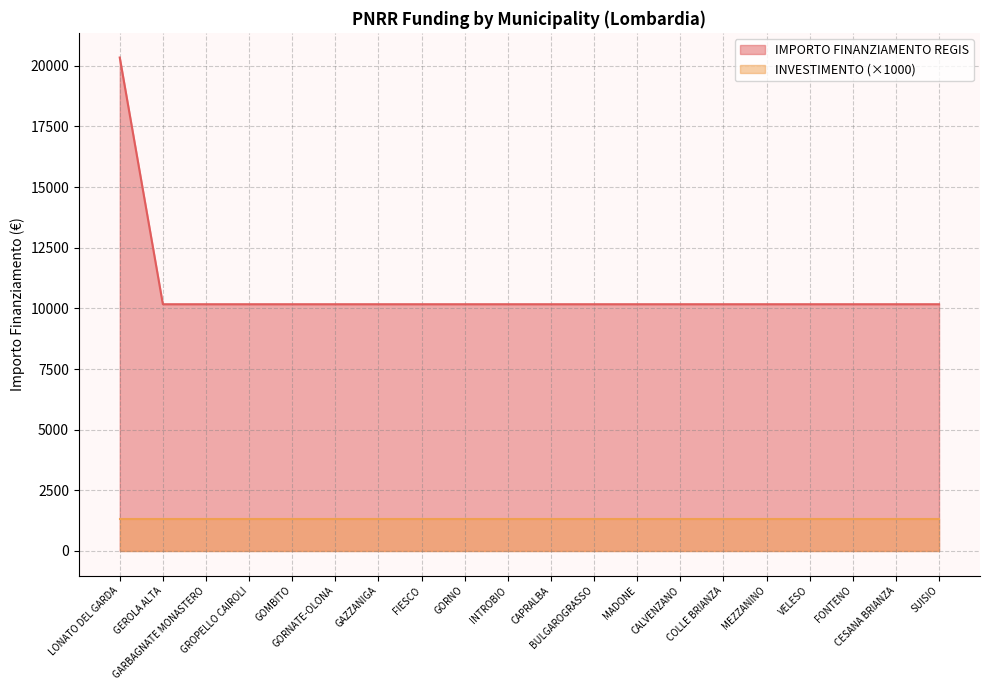

What is the minimum value shown in the chart?

1300